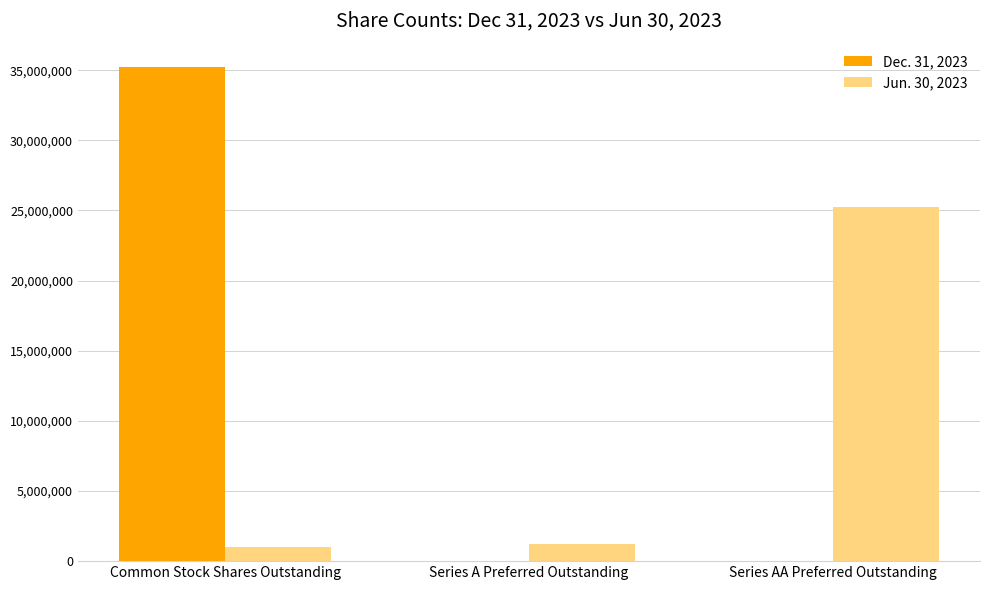

What is the total value across all series at Series A Preferred Outstanding?

1203695